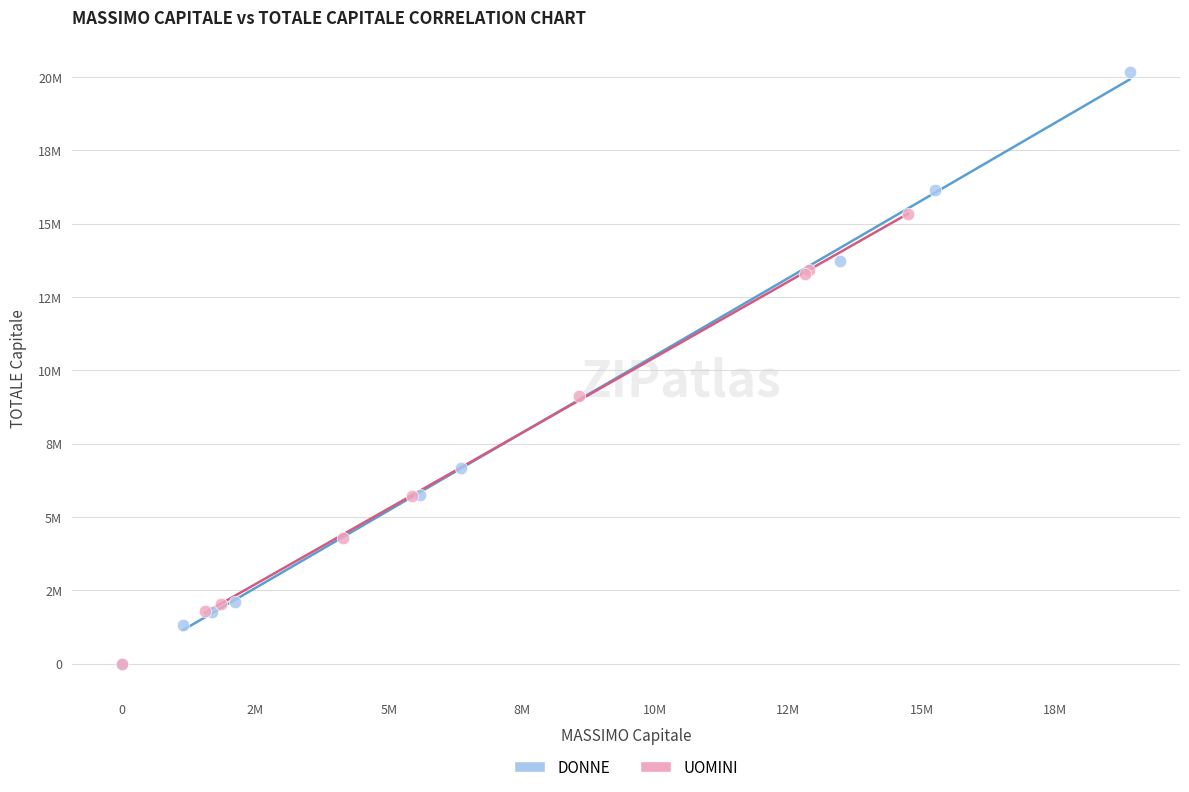

What are all the series names shown in the legend?

DONNE, UOMINI